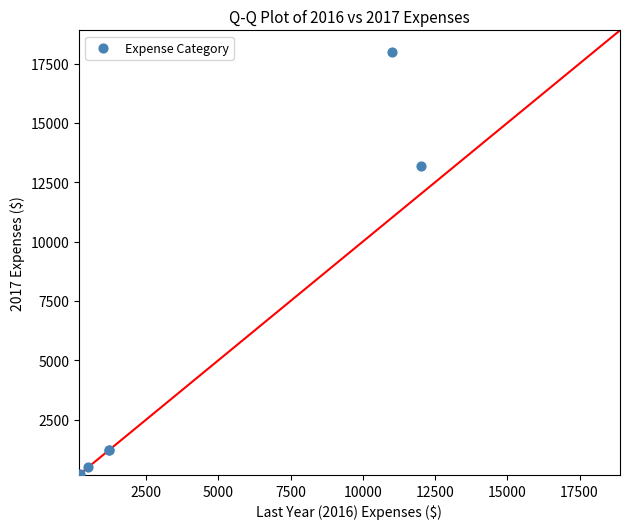

What Y value in the scatter plot is closest to 9100?

13200